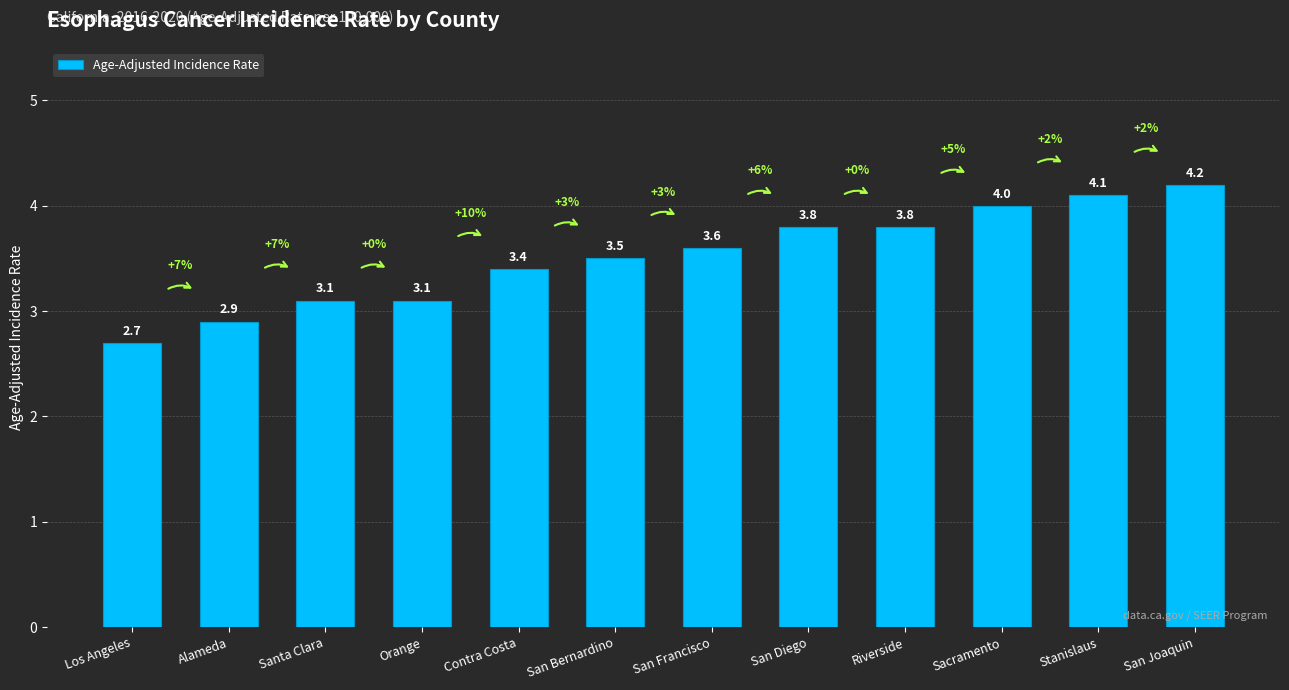

What position from the right is Los Angeles?

12